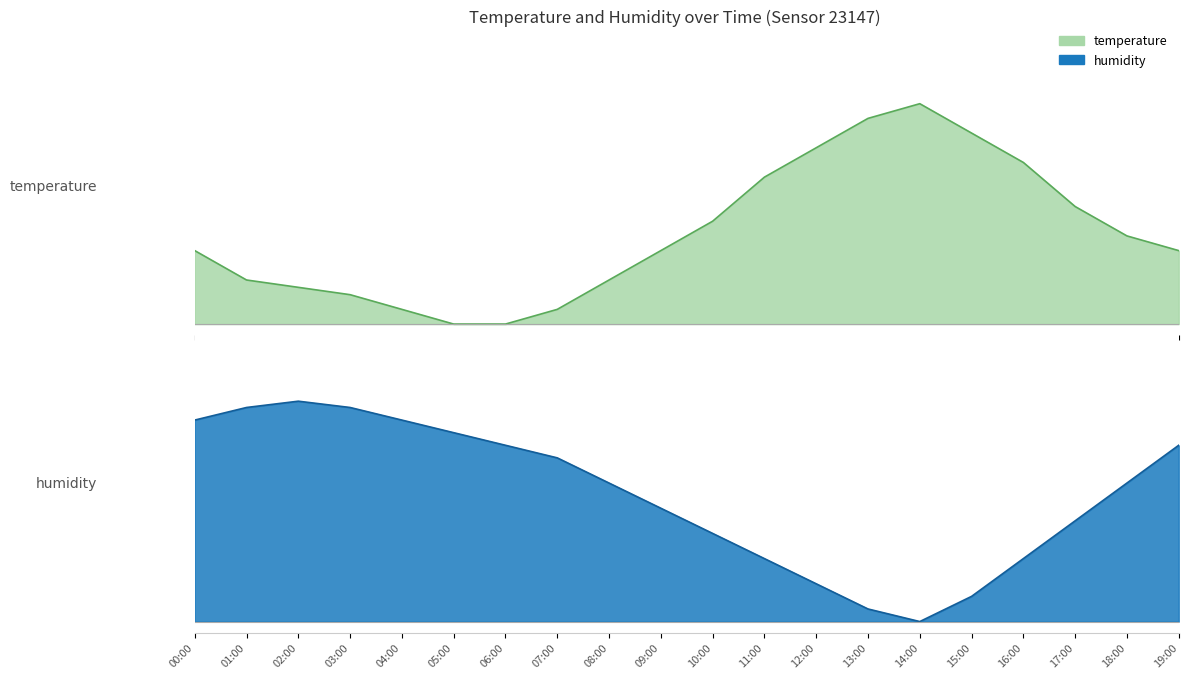

At which label is temperature closest to 0?

05:00